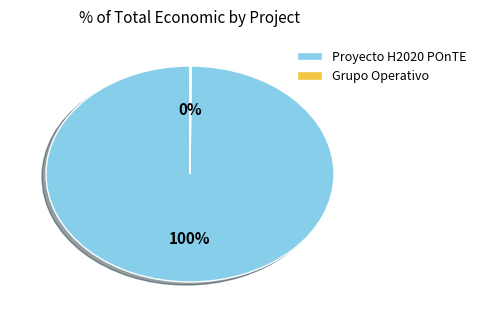

True or false: Proyecto H2020 POnTE accounts for 100% of the total.

True